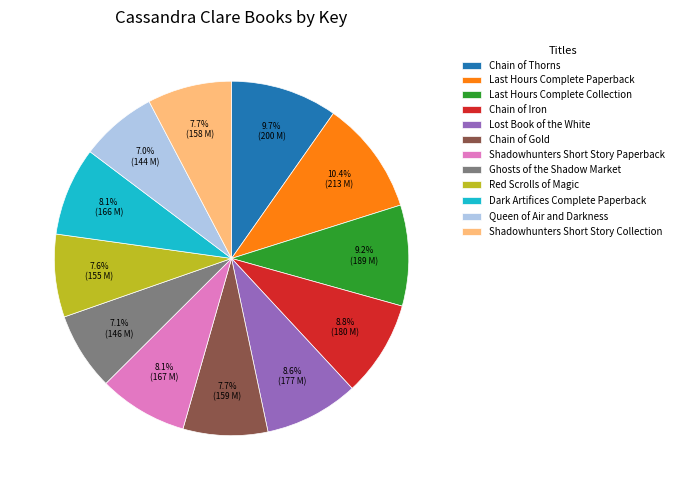

Which category has the biggest portion of the pie?

Last Hours Complete Paperback